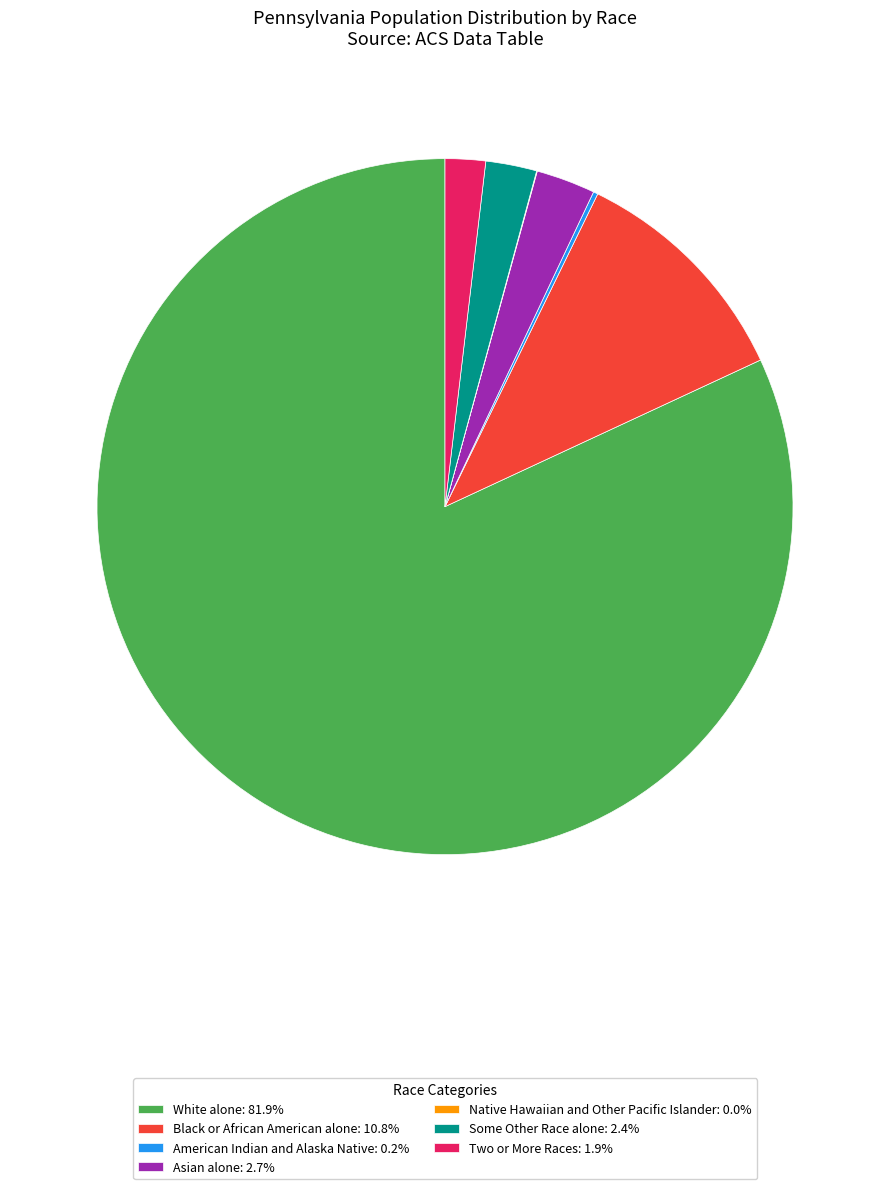

Combined, do Two or More Races and White alone account for over 50%?

Yes